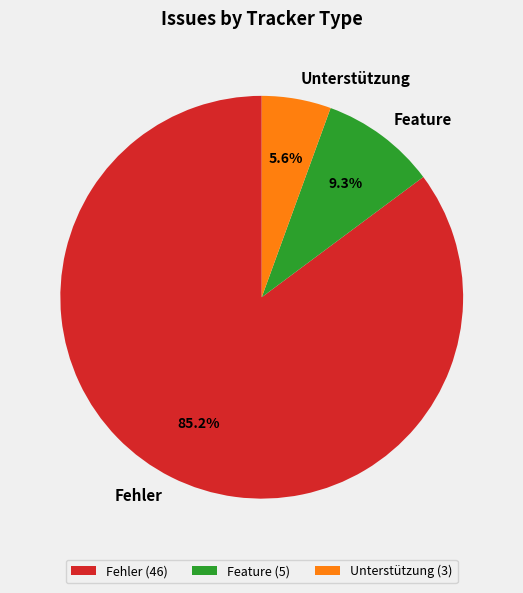

How many segments does this pie chart have?

3